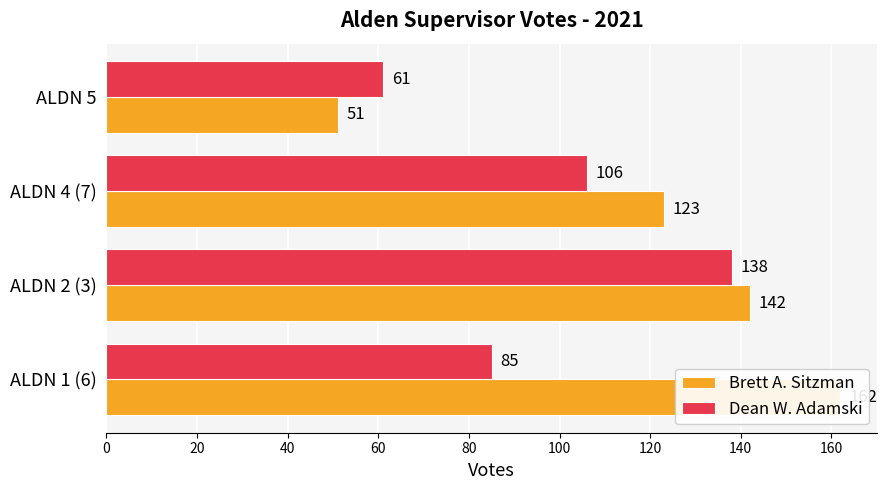

What is the average value of the Brett A. Sitzman series?

120